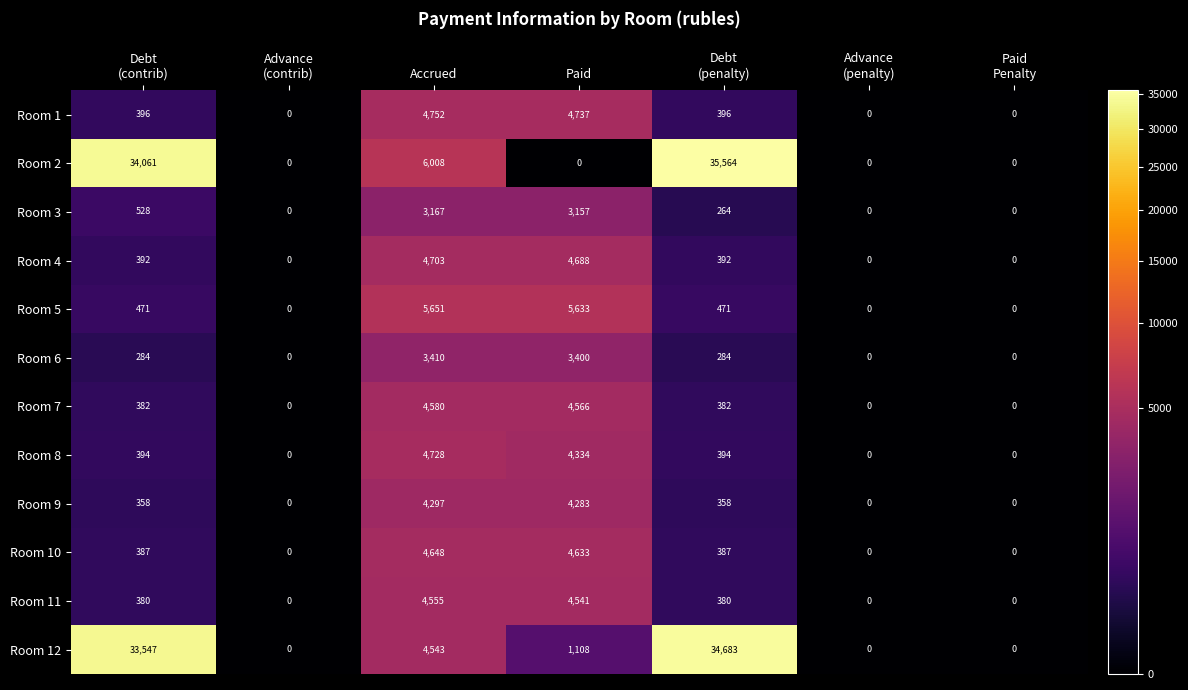

Which series has the largest total across all categories?

Room 2